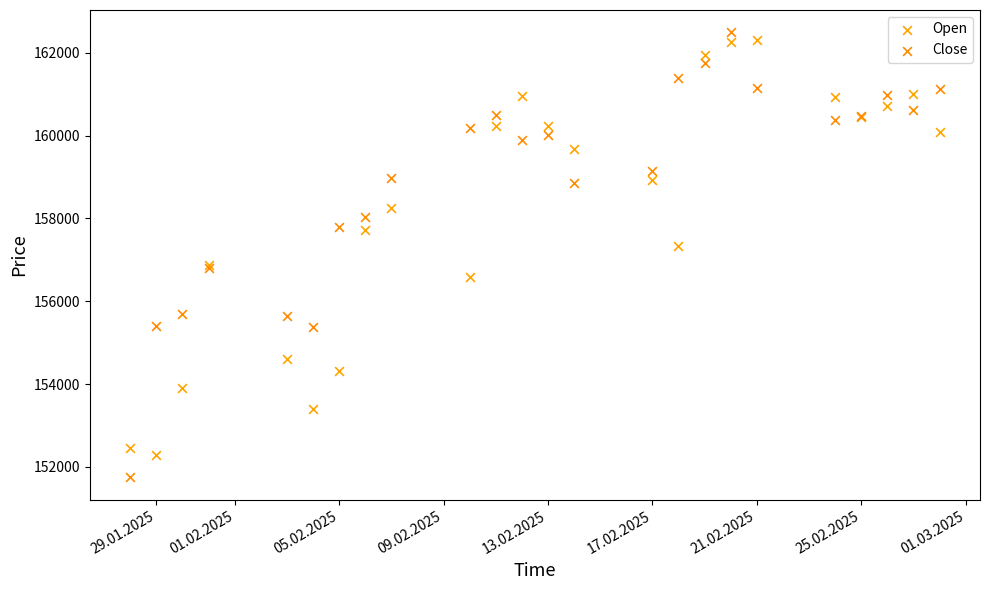

Which series contains the lowest Y value?

Close